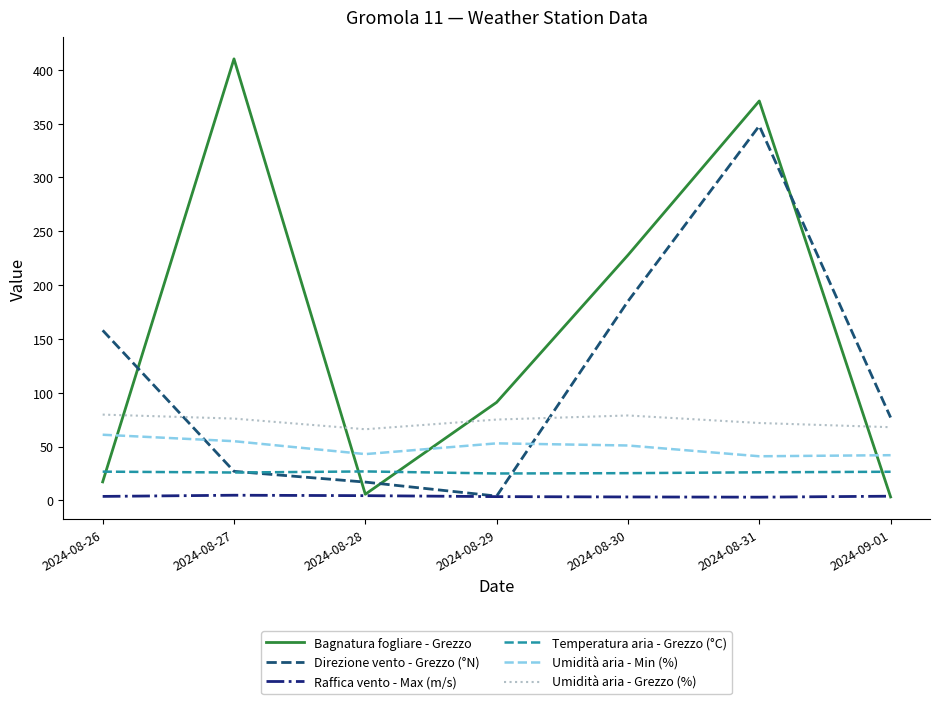

Where does the Bagnatura fogliare - Grezzo series first go above 91?

2024-08-27